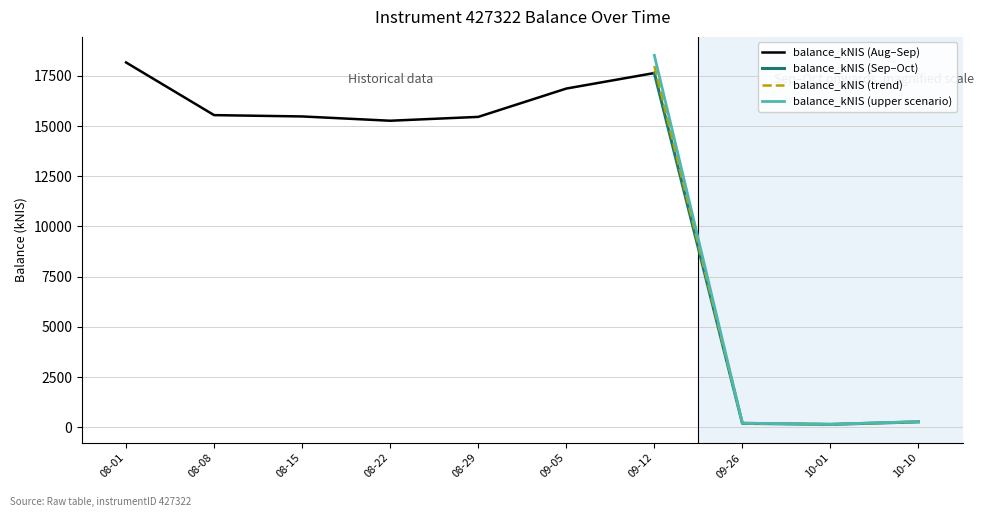

Is it true that the value at 2024-08-01 is 27770.8?

False